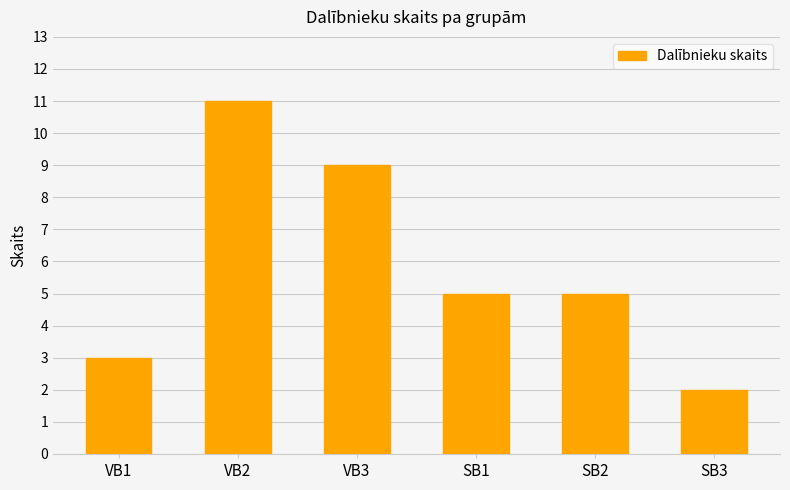

True or false: the data shows 5 at SB1.

True